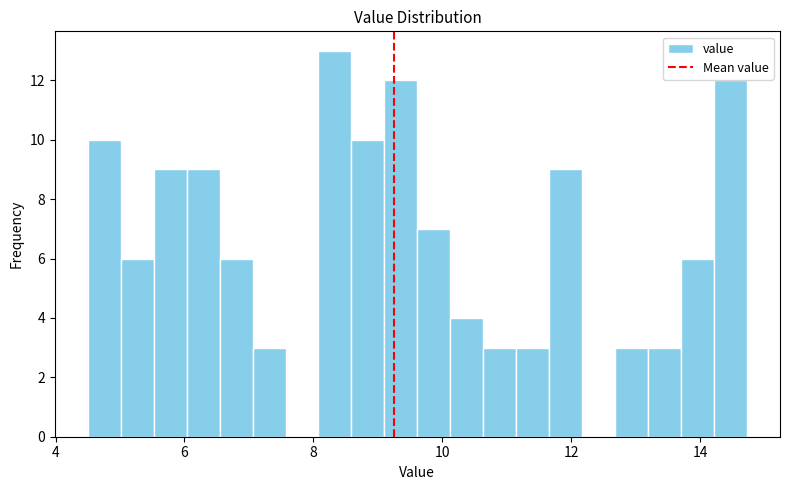

Read against the x-axis, roughly where is the centre of the tallest bar?

8.4